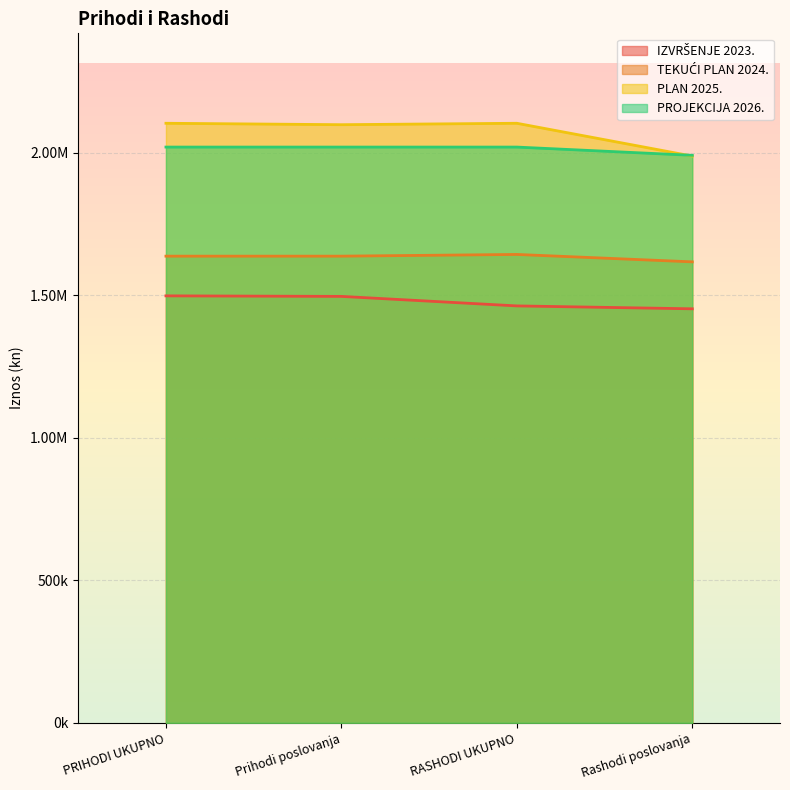

What is the average value of the PLAN 2025. series?

2073945.4